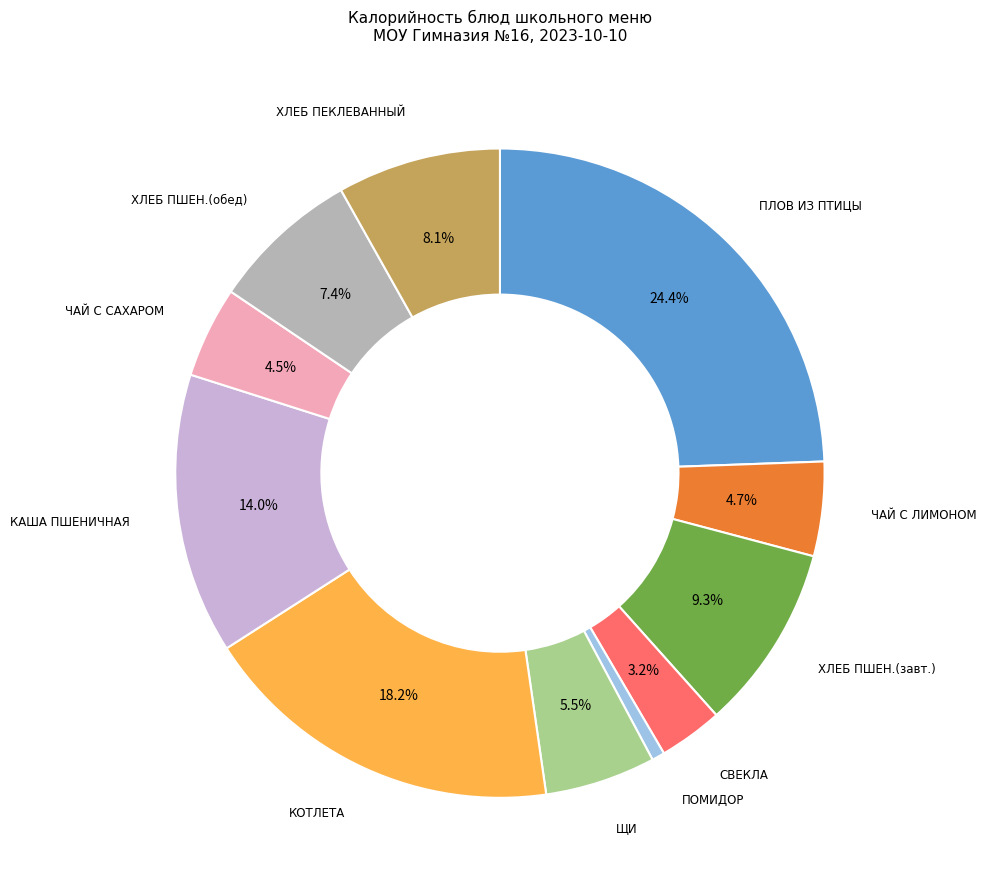

Is there a majority slice in this chart?

No